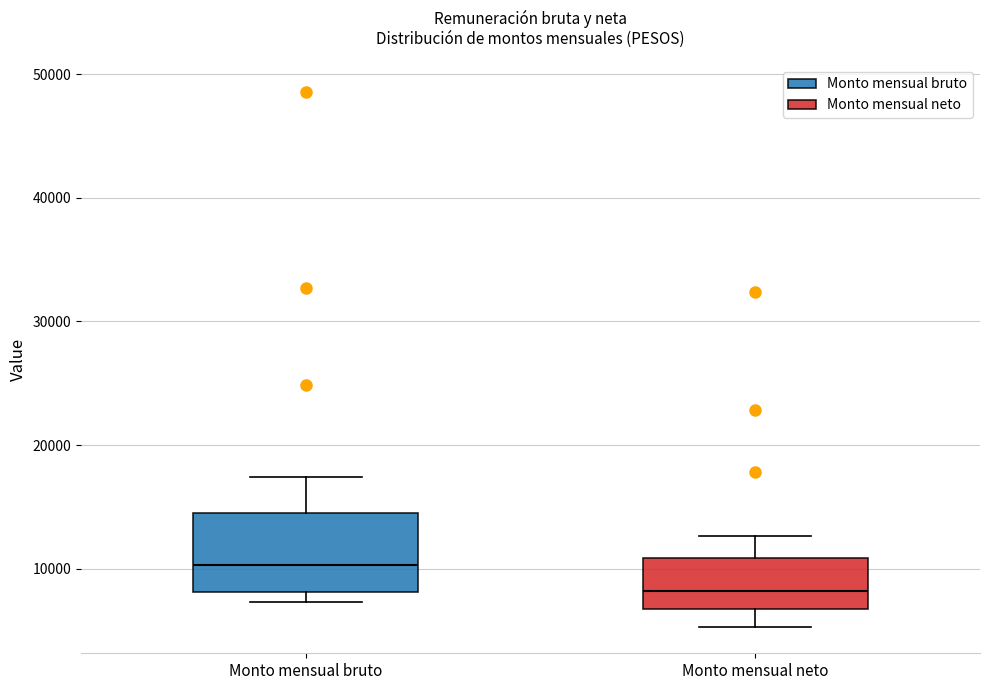

Where is the lower edge of the box for Monto mensual bruto on the y-axis? The values are not printed on the chart, so give them approximately, as read against the axis.

8000